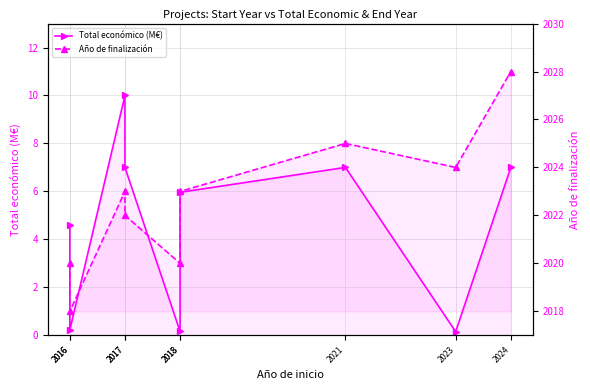

Which series changed the most between 2021 and 2023?

Total económico (M€)